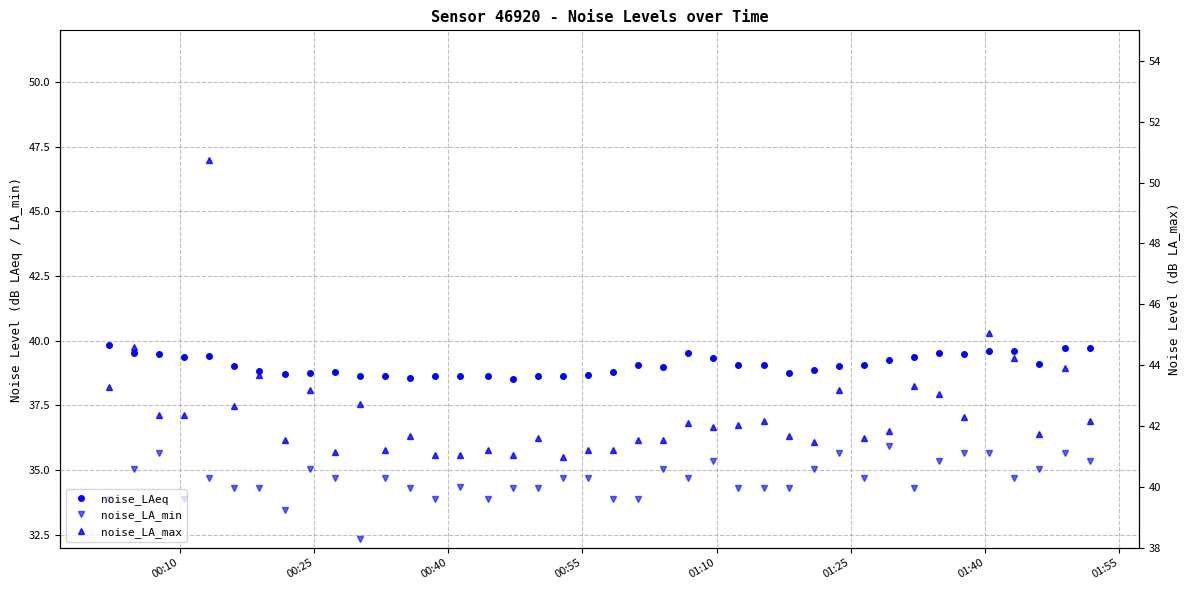

Reading left to right, what are all the values shown in this chart?

noise_LAeq: 39.8	39.5	39.5	39.4	39.4	39.0	38.8	38.7	38.8	38.8	38.6	38.6	38.6	38.6	38.6	38.6	38.5	38.6	38.6	38.7	38.8	39.1	39.0	39.5	39.3	39.1	39.1	38.8	38.9	39.0	39.0	39.3	39.4	39.5	39.5	39.6	39.6	39.1	39.7	39.7
noise_LA_min: 33.9	35.0	35.7	33.9	34.7	34.3	34.3	33.4	35.0	34.7	32.4	34.7	34.3	33.9	34.3	33.9	34.3	34.3	34.7	34.7	33.9	33.9	35.0	34.7	35.4	34.3	34.3	34.3	35.0	35.7	34.7	35.9	34.3	35.4	35.7	35.7	34.7	35.0	35.7	35.4
noise_LA_max: 43.3	44.6	42.4	42.4	50.7	42.6	43.7	41.5	43.2	41.1	42.7	41.2	41.7	41.1	41.1	41.2	41.1	41.6	41.0	41.2	41.2	41.5	41.5	42.1	42.0	42.0	42.2	41.7	41.5	43.2	41.6	41.8	43.3	43.0	42.3	45.1	44.2	41.8	43.9	42.2